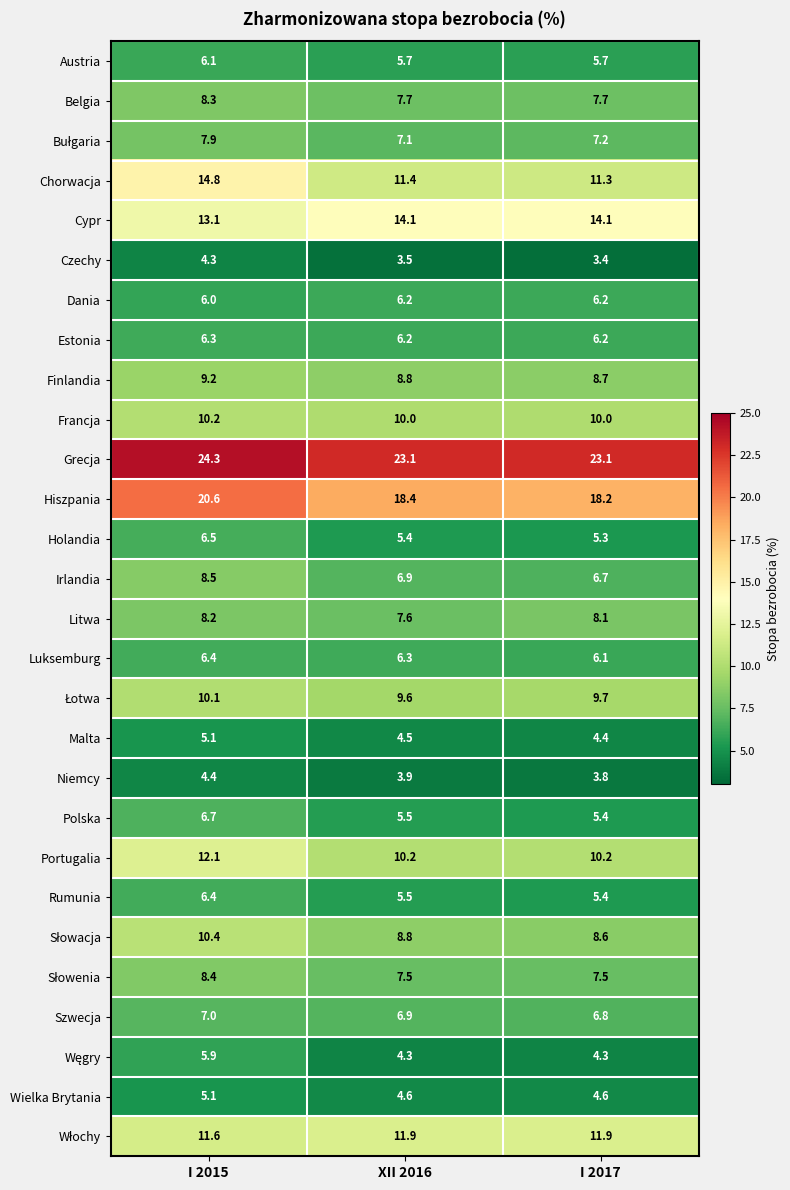

True or false: Holandia has a value of 5.3 at I 2017.

True